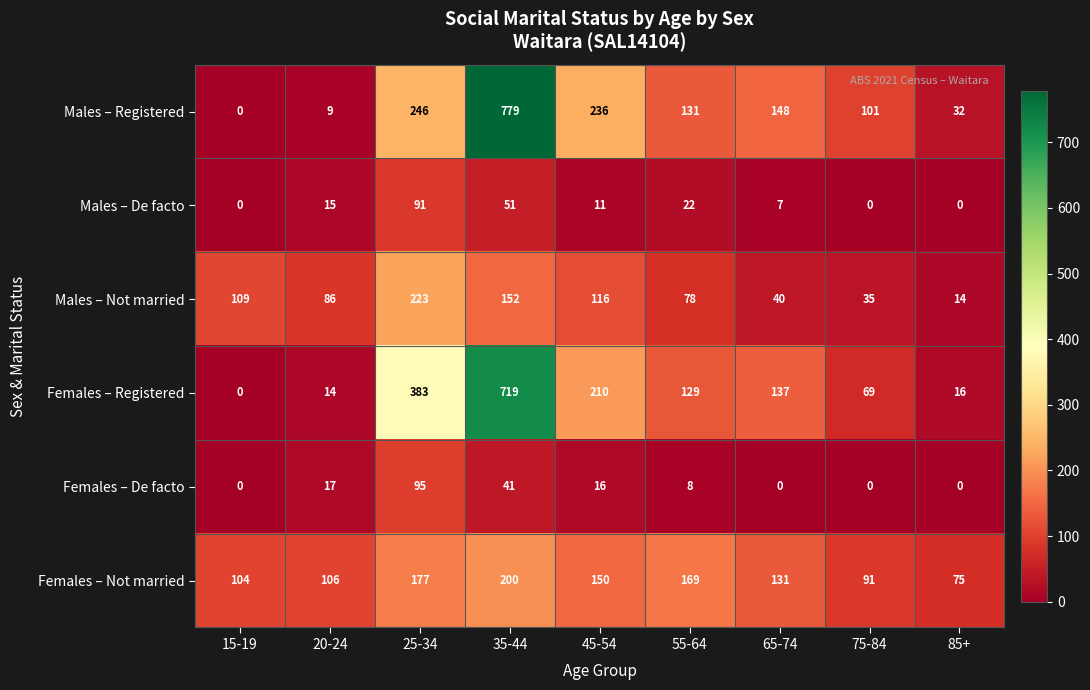

What is the difference between the second highest and second lowest values in the Females – De facto series?

41